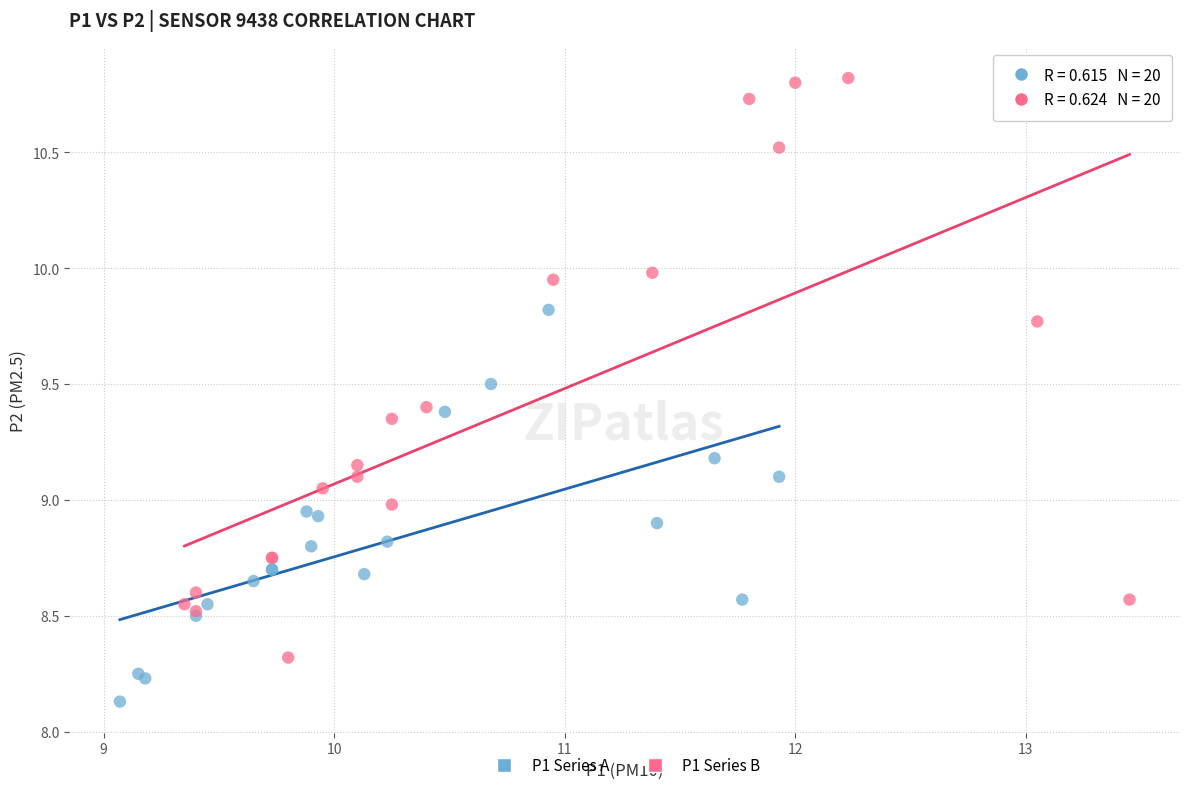

Which series contains the lowest Y value?

P1 Series A